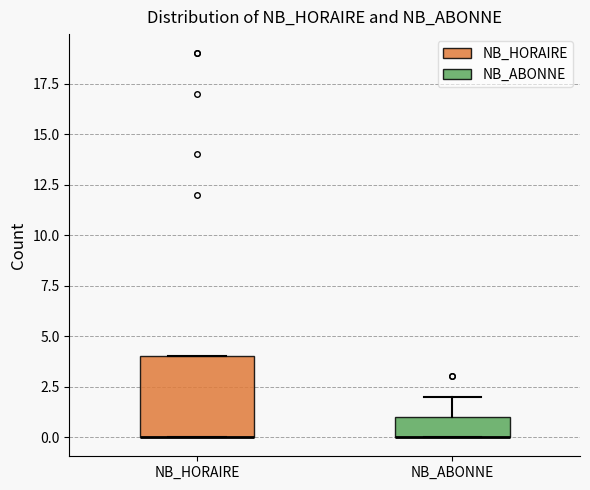

Reading left to right, read every box against the y-axis: the position of its median line, the range the box covers, and the ends of its whiskers. The values are not printed on the chart, so give them approximately, as read against the axis.

NB_HORAIRE: median 0 (drawn on the box's lower edge), box 0 to 4, whiskers 0 to 4
NB_ABONNE: median 0 (drawn on the box's lower edge), box 0 to 1, whiskers 0 to 2